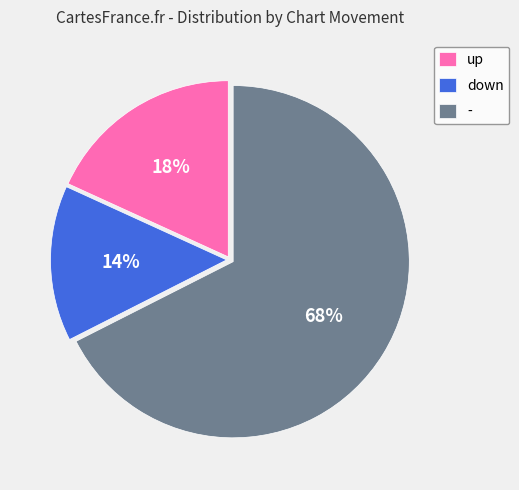

To the nearest percent, what portion does - represent?

68%